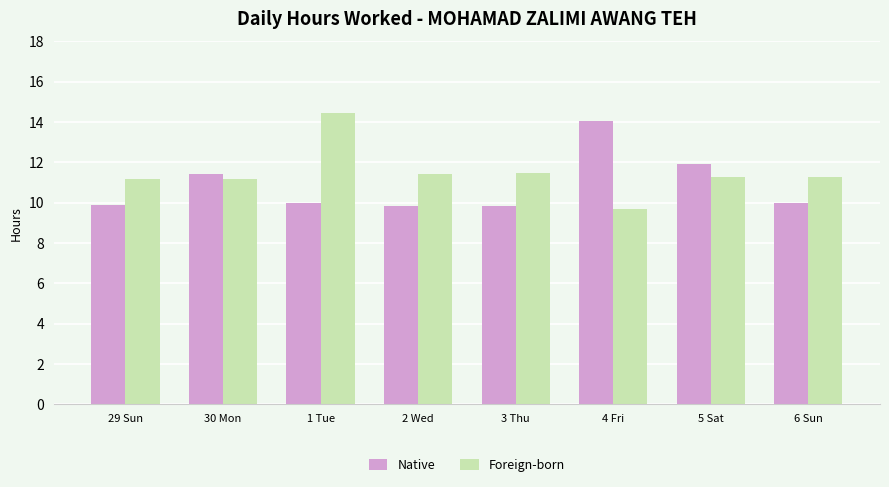

List the series in order of their peak value, highest first.

Foreign-born, Native